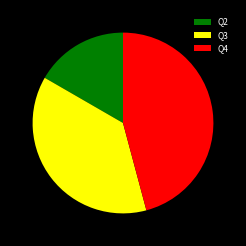

Is there a majority slice in this chart?

No